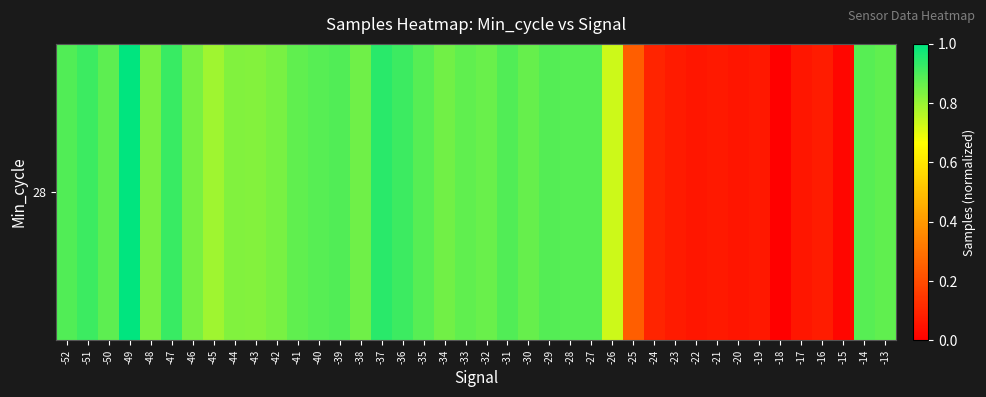

Rank the categories by value from highest to lowest.

-49, -37, -47, -51, -36, -52, -31, -39, -29, -40, -14, -28, -27, -35, -50, -33, -13, -41, -30, -32, -38, -34, -46, -42, -48, -44, -43, -45, -26, -25, -24, -16, -23, -21, -19, -22, -17, -20, -15, -18